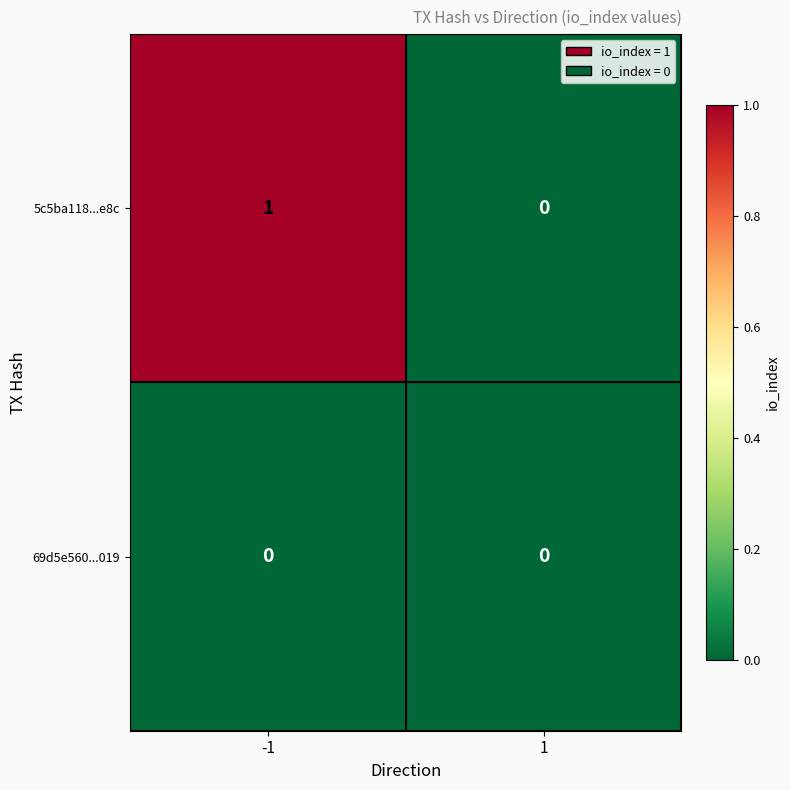

What is the total value across all series at -1?

1